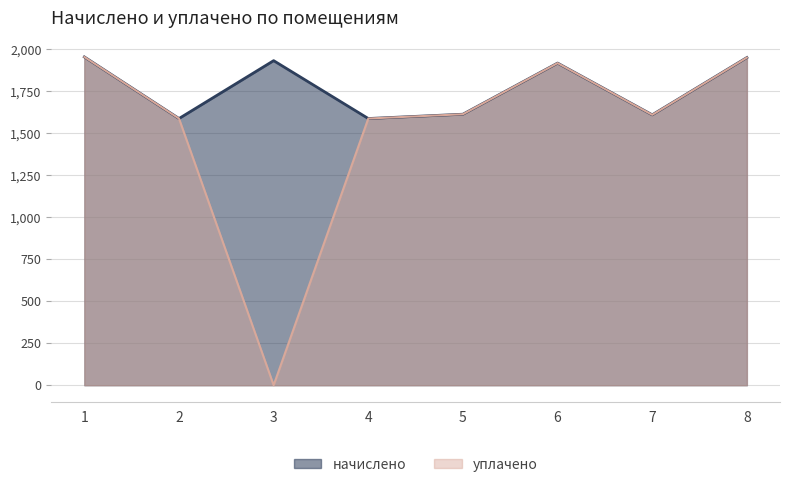

Which series has the largest total across all categories?

начислено